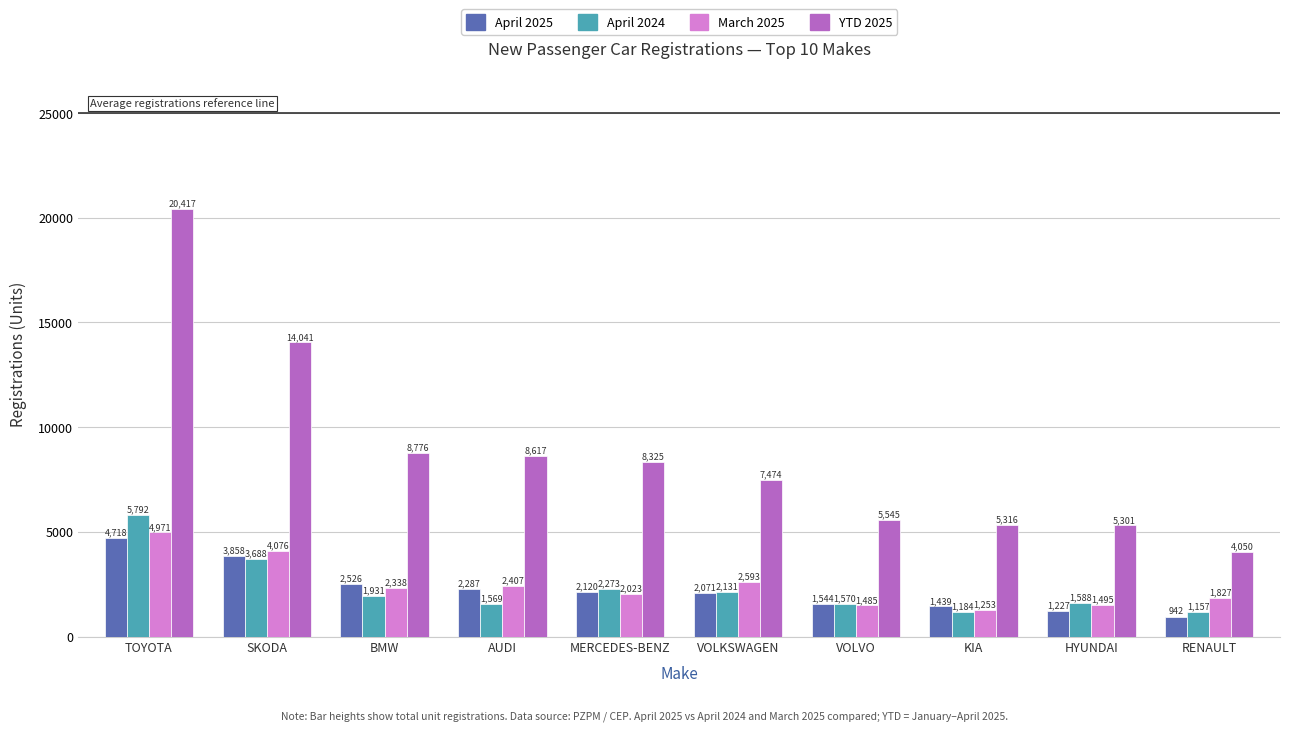

What value does the April 2024 series have at KIA?

1184